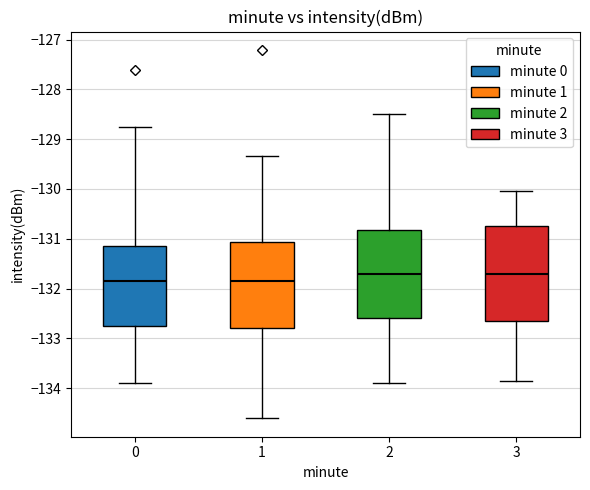

Comparing the boxes themselves (not the whiskers), which one is the tallest?

3